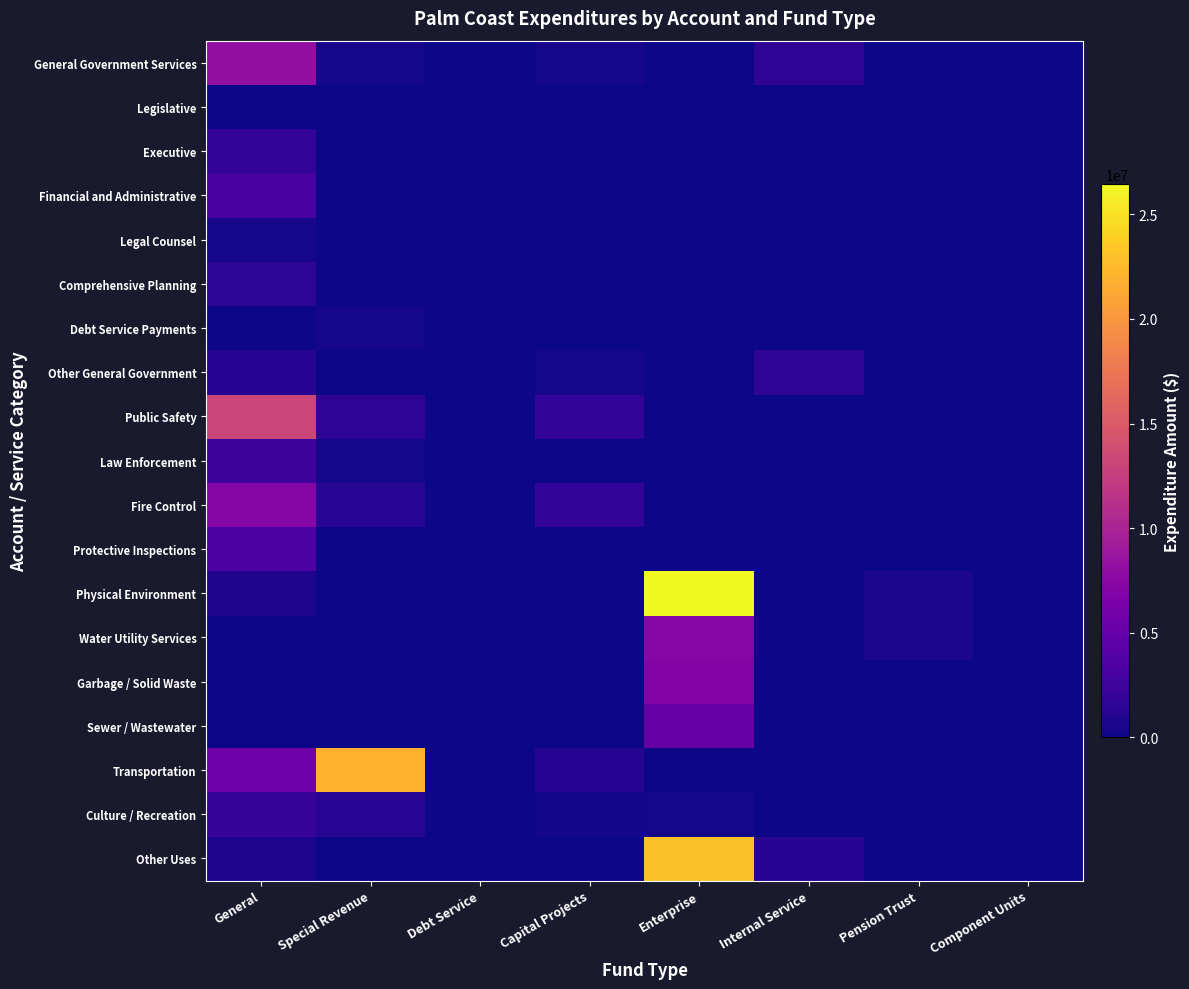

Which category has the highest value across all series?

Enterprise